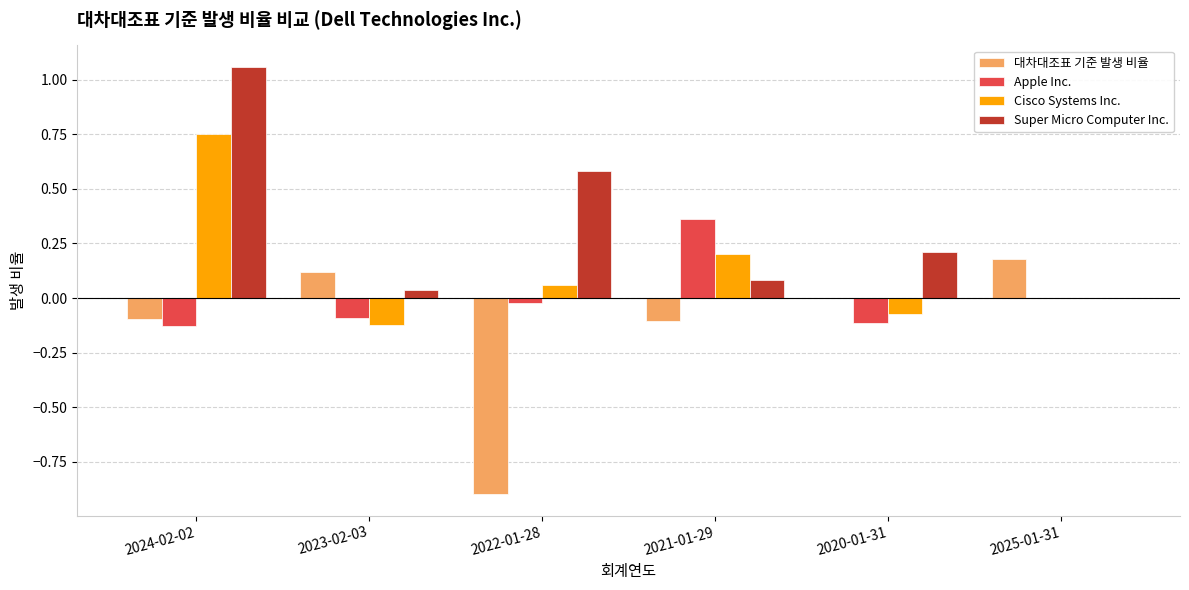

What is the sum of all Super Micro Computer Inc. values?

2.0